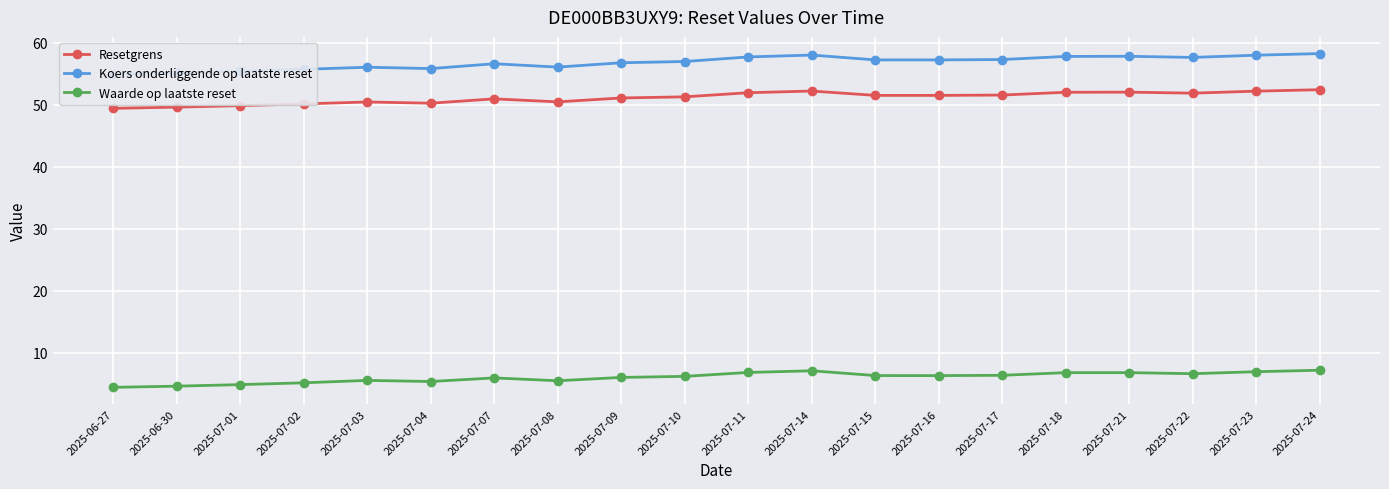

True or false: Resetgrens and Koers onderliggende op laatste reset intersect in this chart.

False